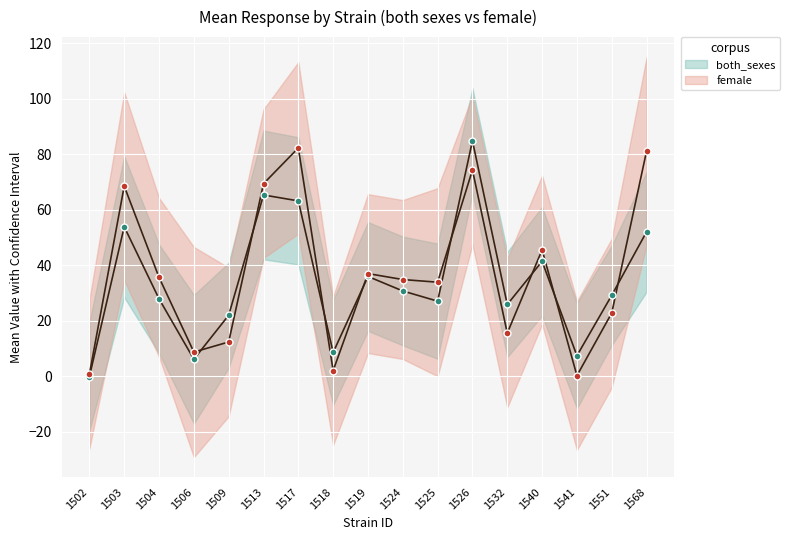

What is the value of the f_upper point at the 5th from the left?

12.4